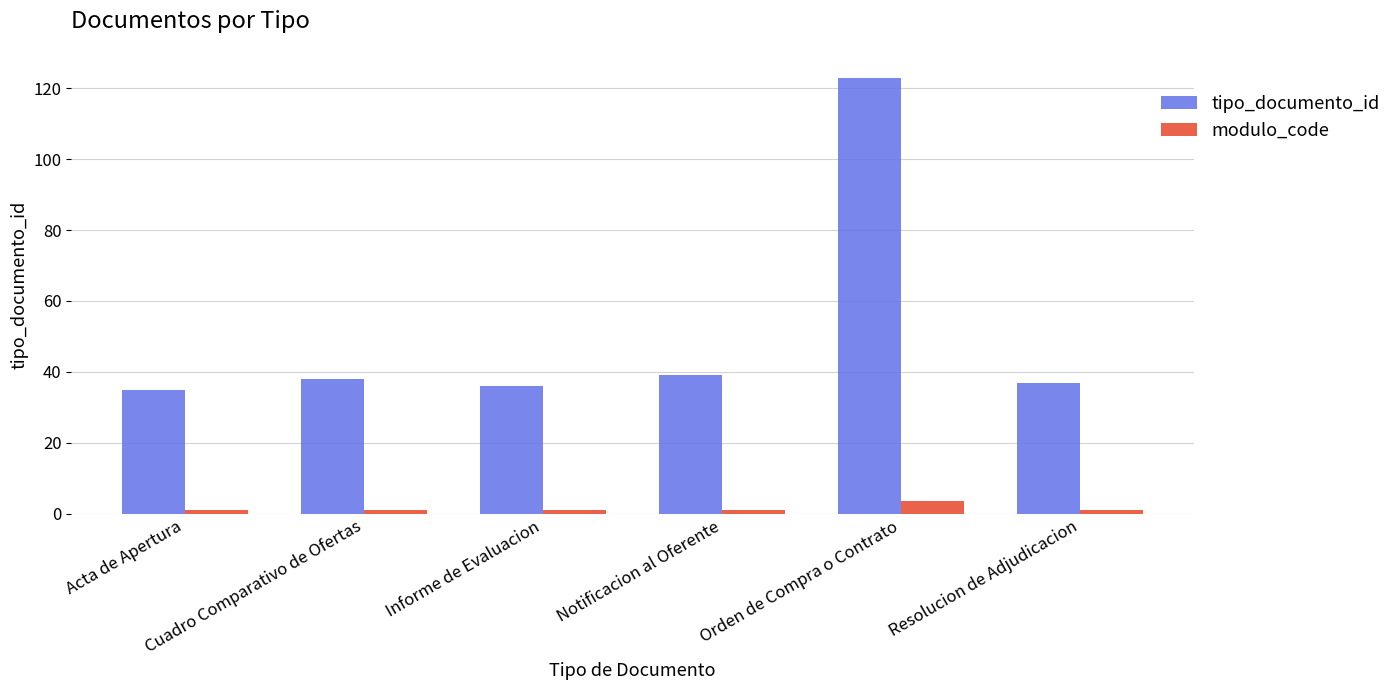

Which series has the largest range (max minus min)?

tipo_documento_id